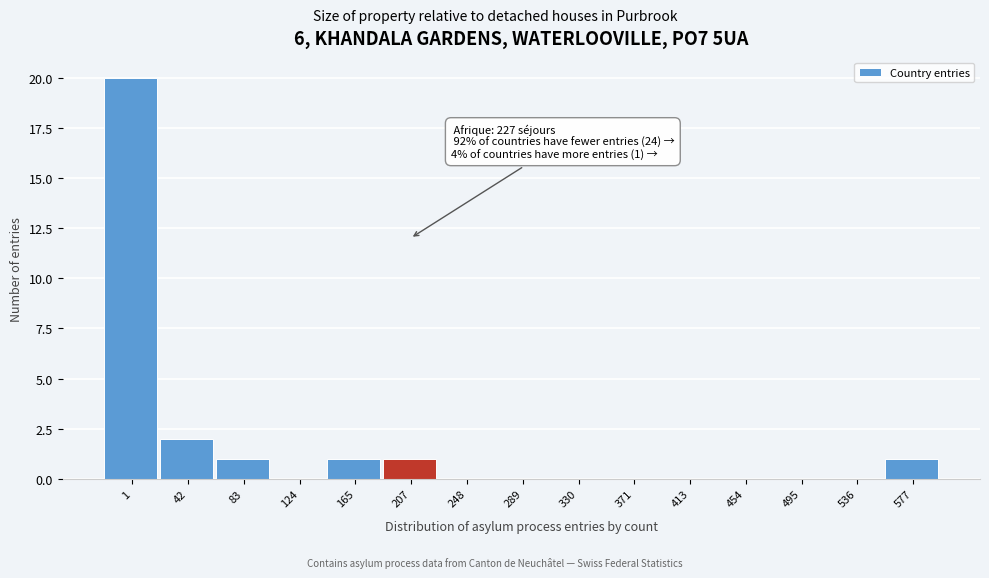

Reading right to left, transcribe all the data shown in this chart.

577=1	536=0	495=0	454=0	413=0	371=0	330=0	289=0	248=0	207=1	165=1	124=0	83=1	42=2	1=20